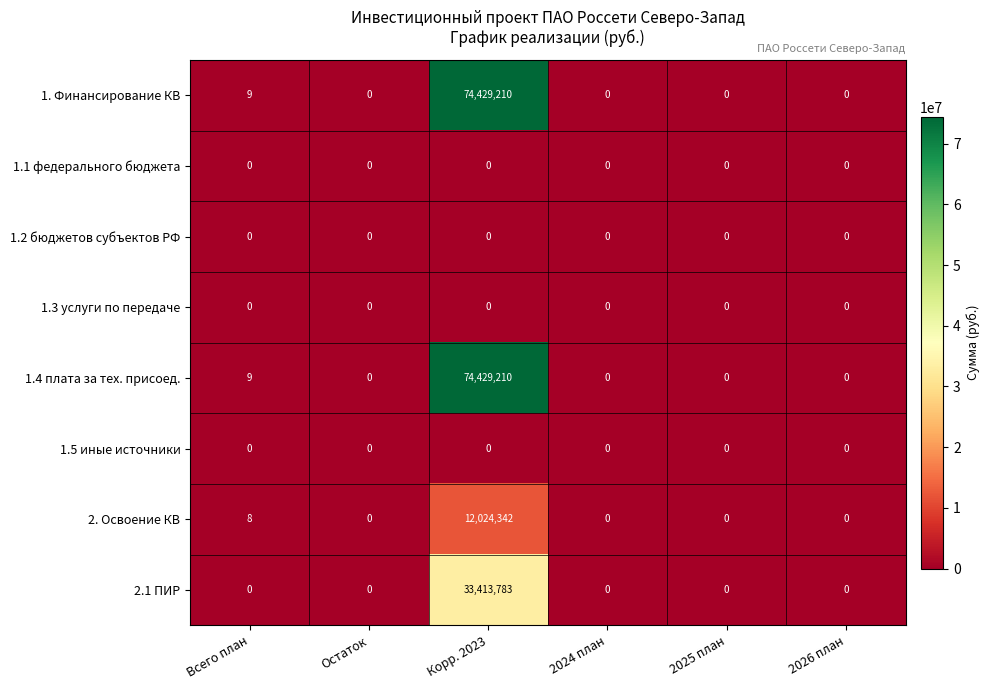

At which category is the sum across all series the highest?

Корр. 2023